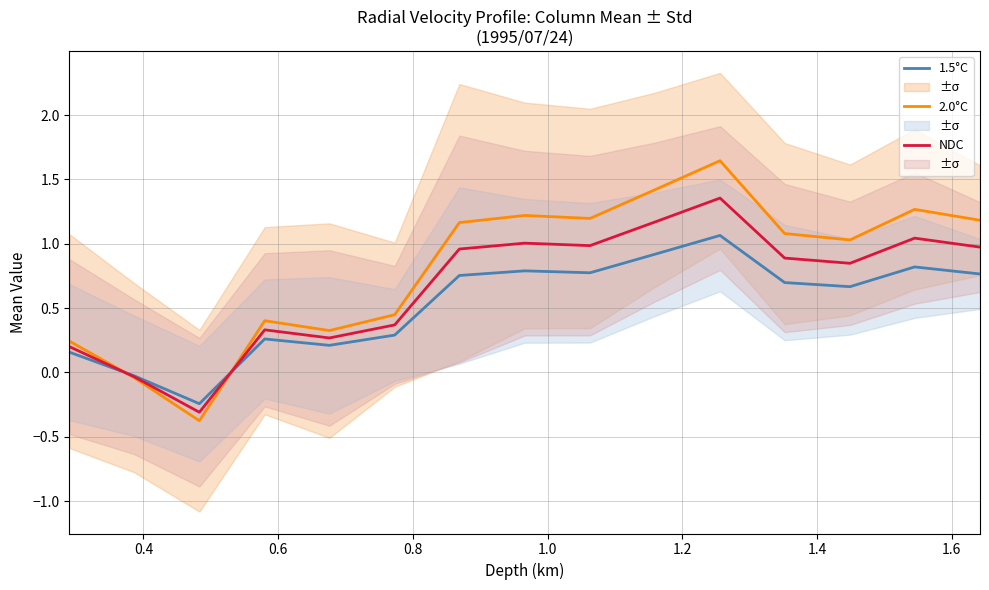

How many interior local peaks does the NDC series have?

4